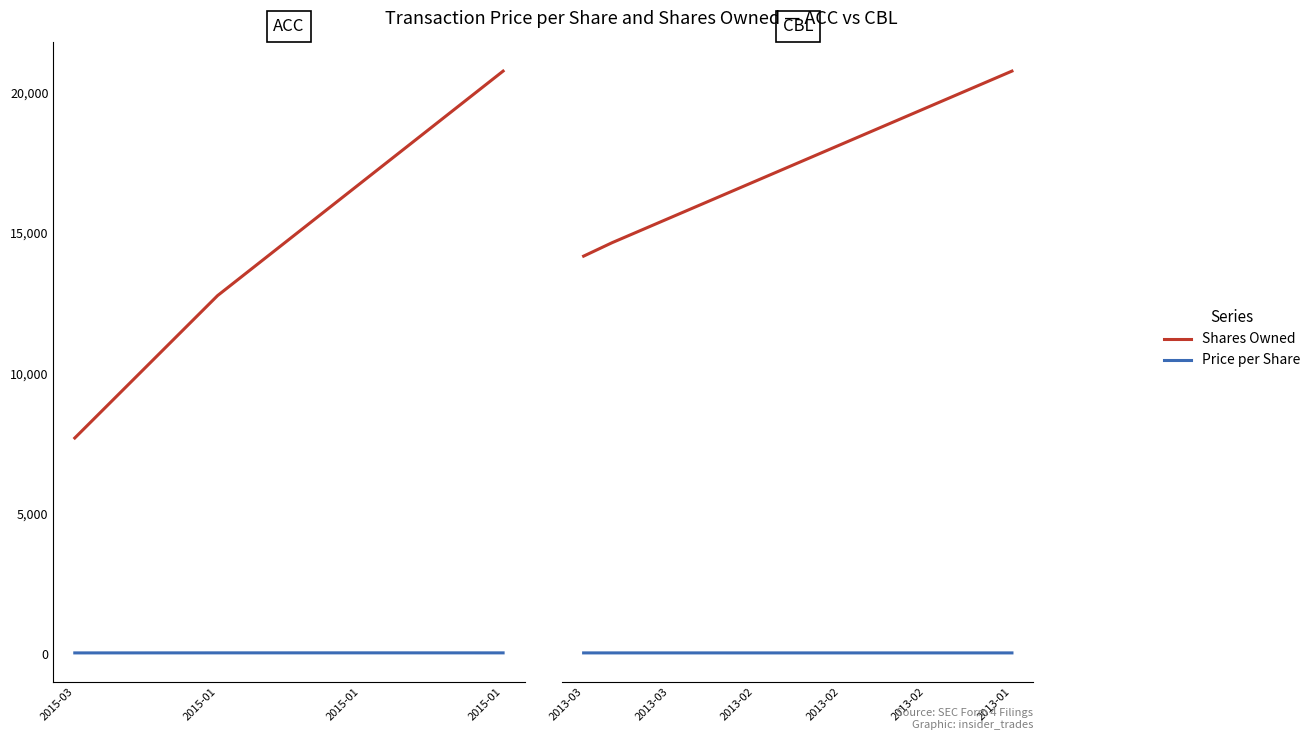

True or false: Shares Owned and Price per Share cross at least once.

False